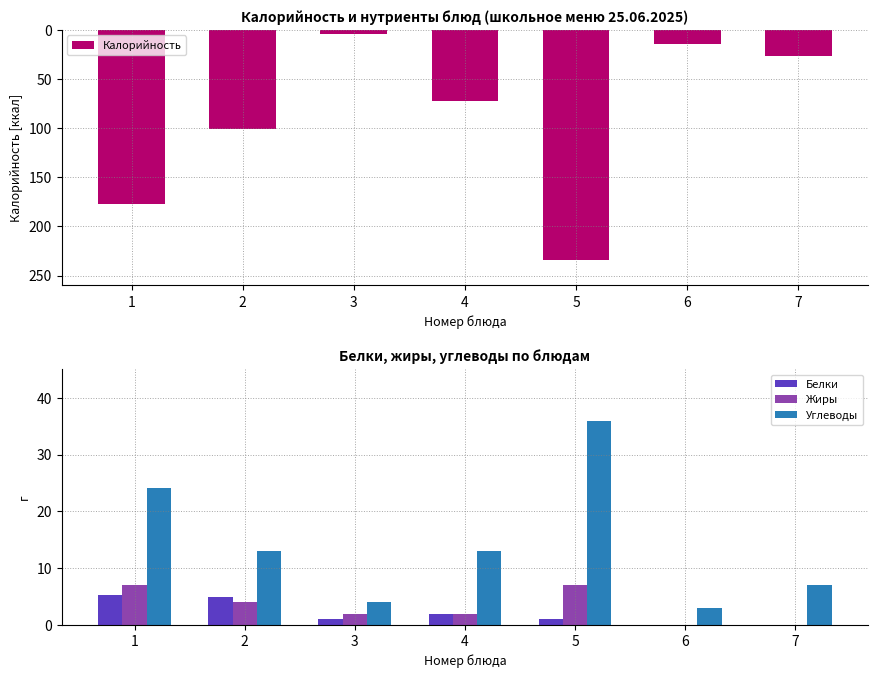

What is the difference between the Калорийность values at 4 and 3?

68.0